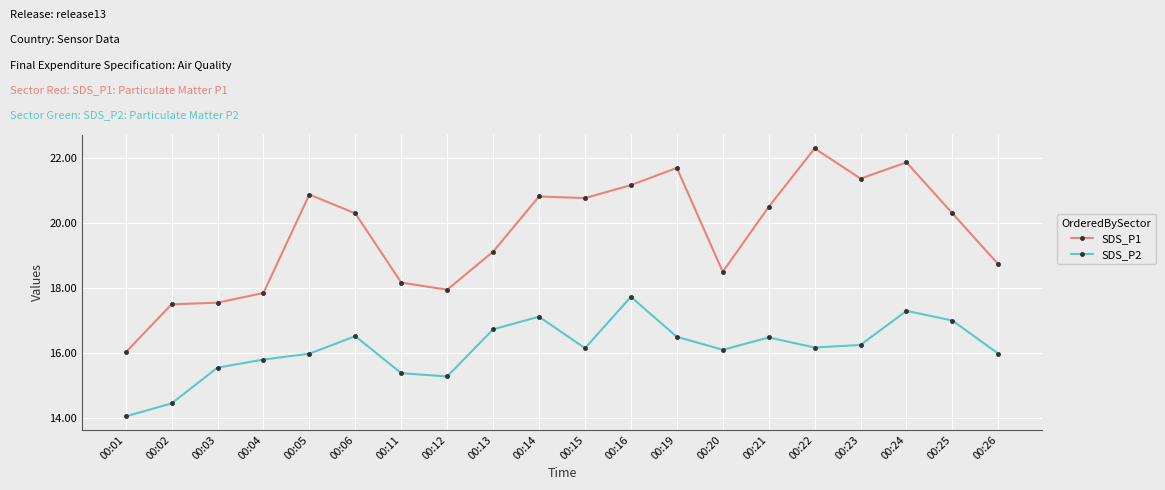

Read the SDS_P1 value at 00:19.

21.7